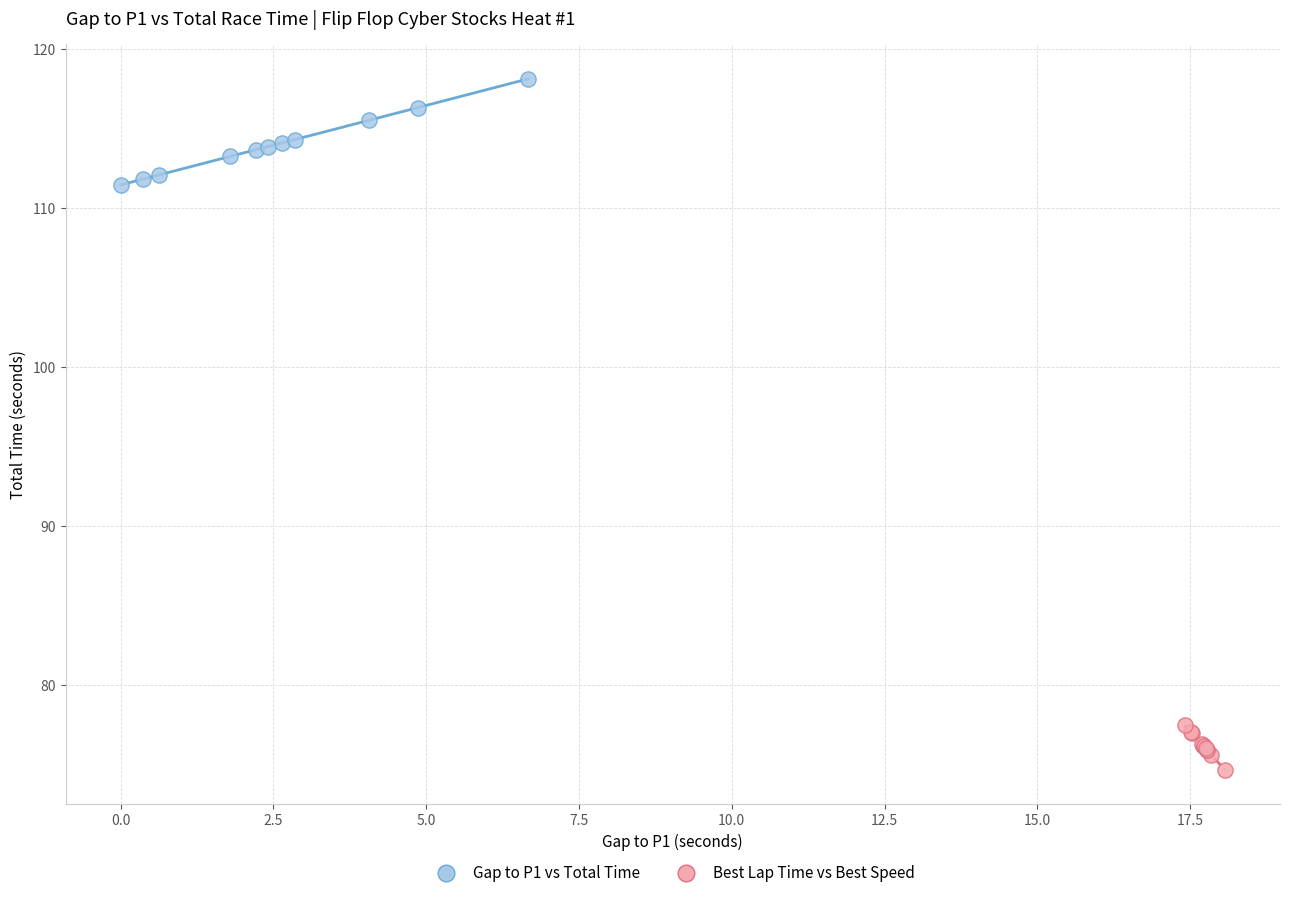

Which series contains the lowest Y value?

Best Lap Time vs Best Speed